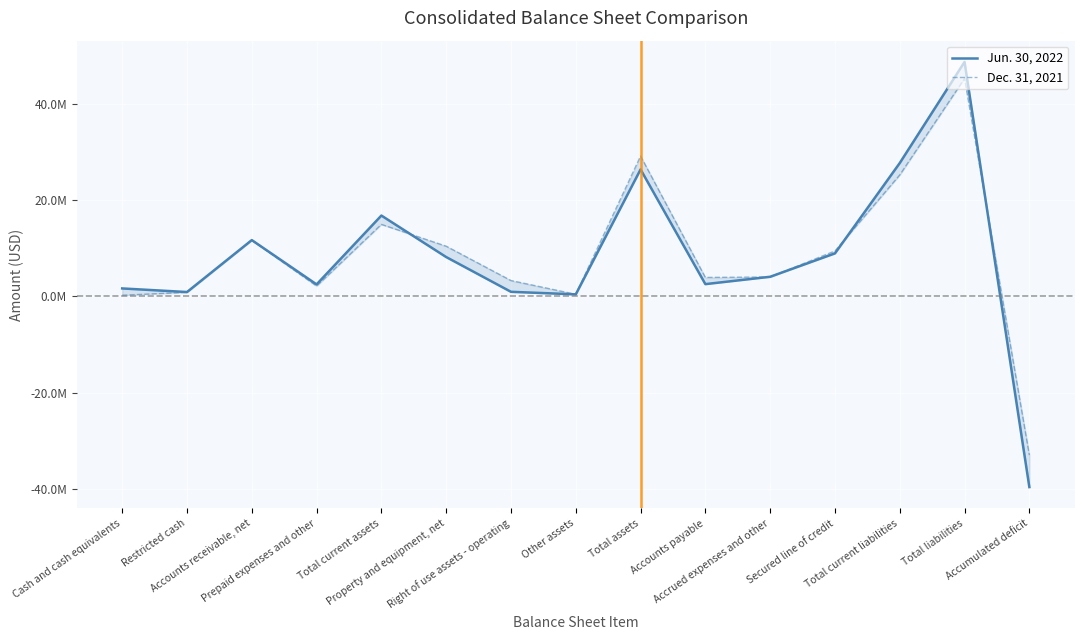

List the labels in order of Jun. 30, 2022 value, smallest first.

Accumulated deficit, Other assets, Restricted cash, Right of use assets - operating, Cash and cash equivalents, Prepaid expenses and other, Accounts payable, Accrued expenses and other, Property and equipment, net, Secured line of credit, Accounts receivable, net, Total current assets, Total assets, Total current liabilities, Total liabilities